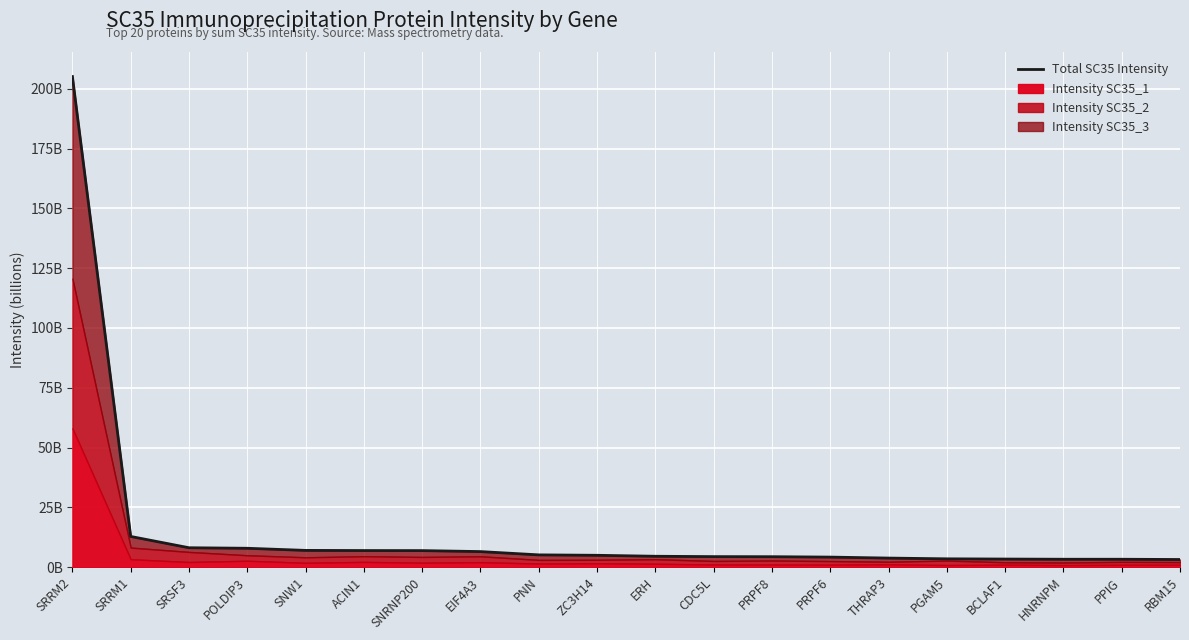

Where is the data nearest to the value 104141355000?

SRRM1